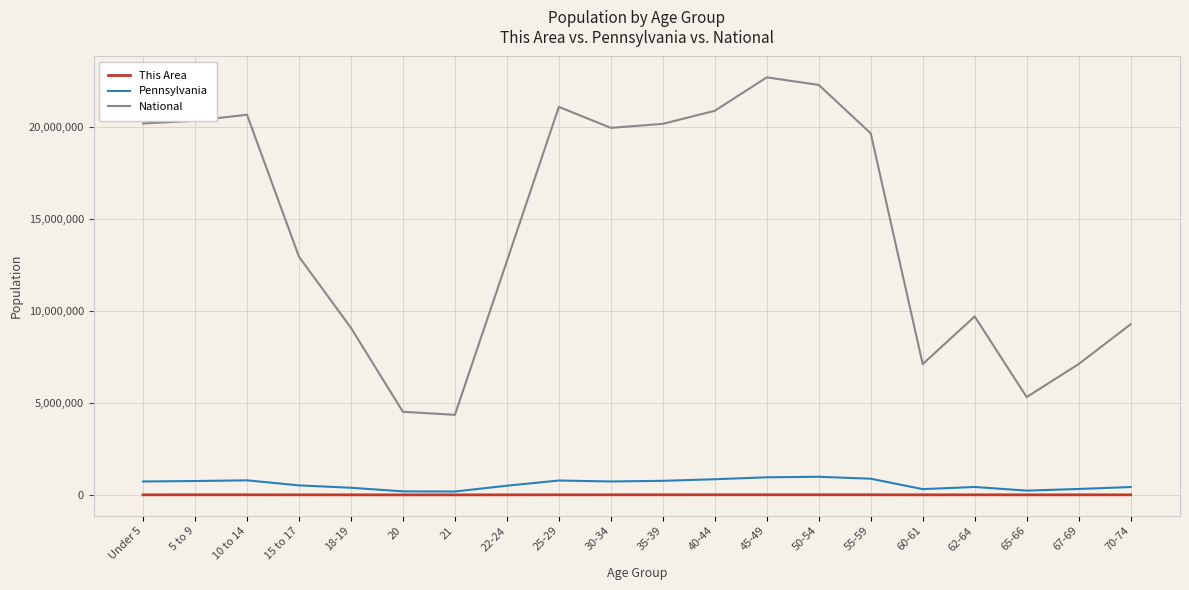

Which series changed the most between 35-39 and 62-64?

National